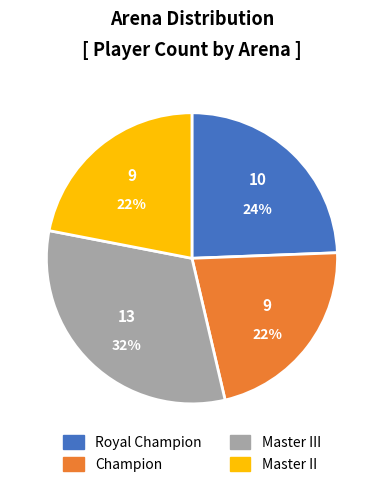

Count the number of slices in the pie.

4